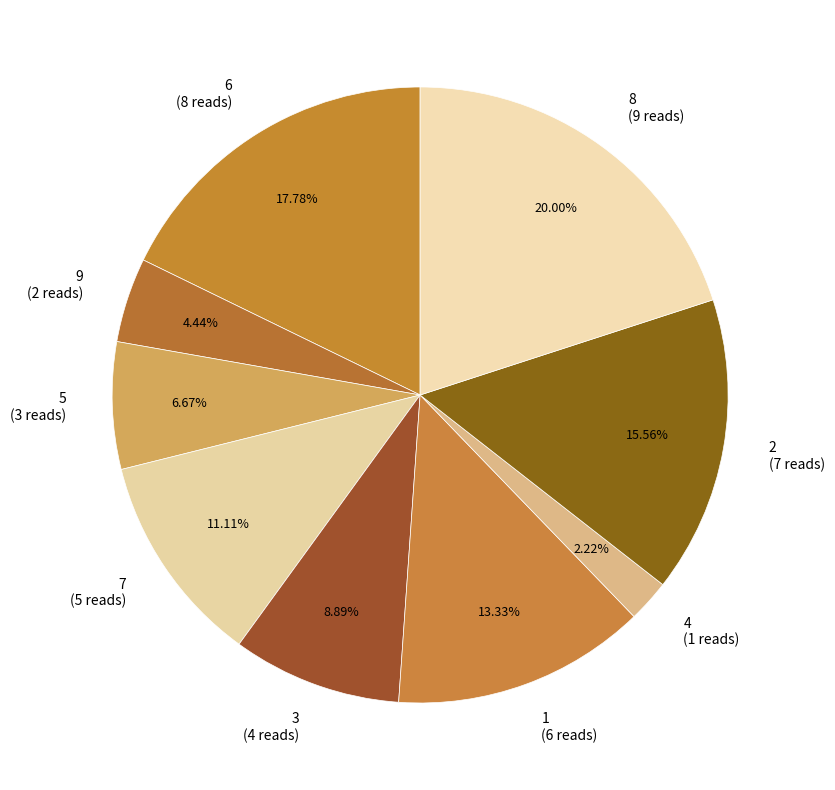

Is it true that 5 is 1% of the pie?

False